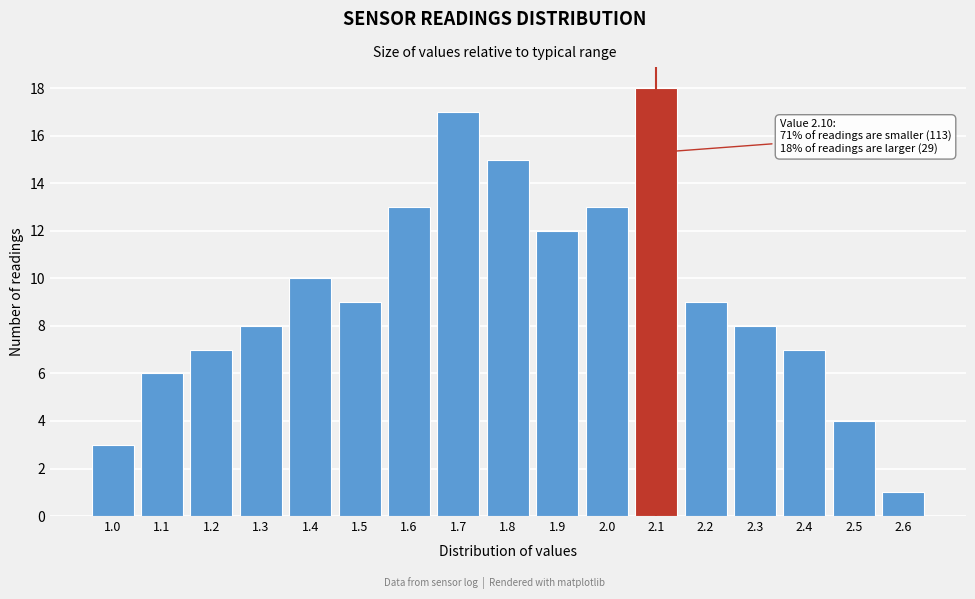

Reading left to right, what are all the values shown in this chart?

1.0=3	1.1=6	1.2=7	1.3=8	1.4=10	1.5=9	1.6=13	1.7=17	1.8=15	1.9=12	2.0=13	2.1=18	2.2=9	2.3=8	2.4=7	2.5=4	2.6=1